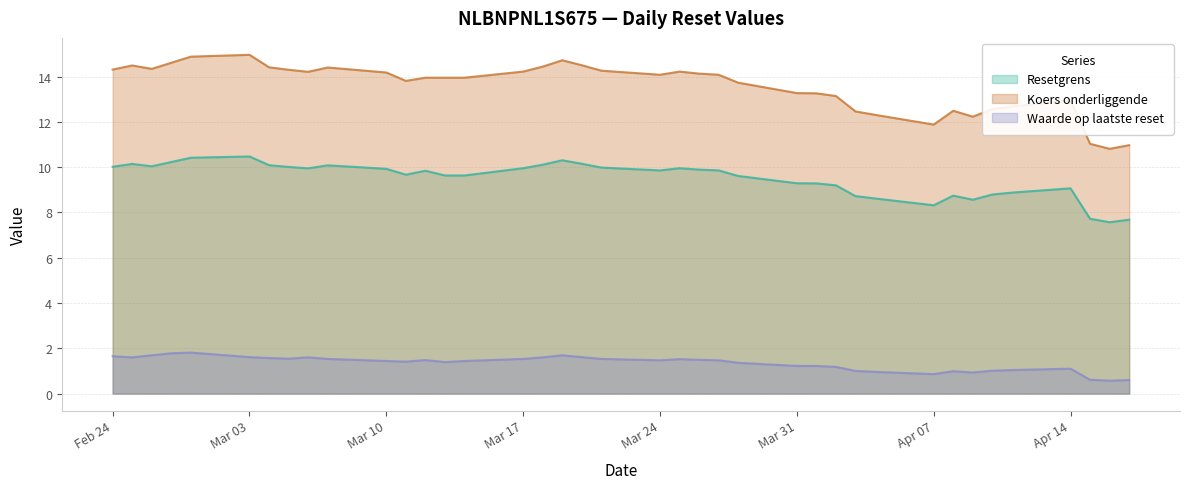

What is the label of the 18th point from the right?

2025-03-19